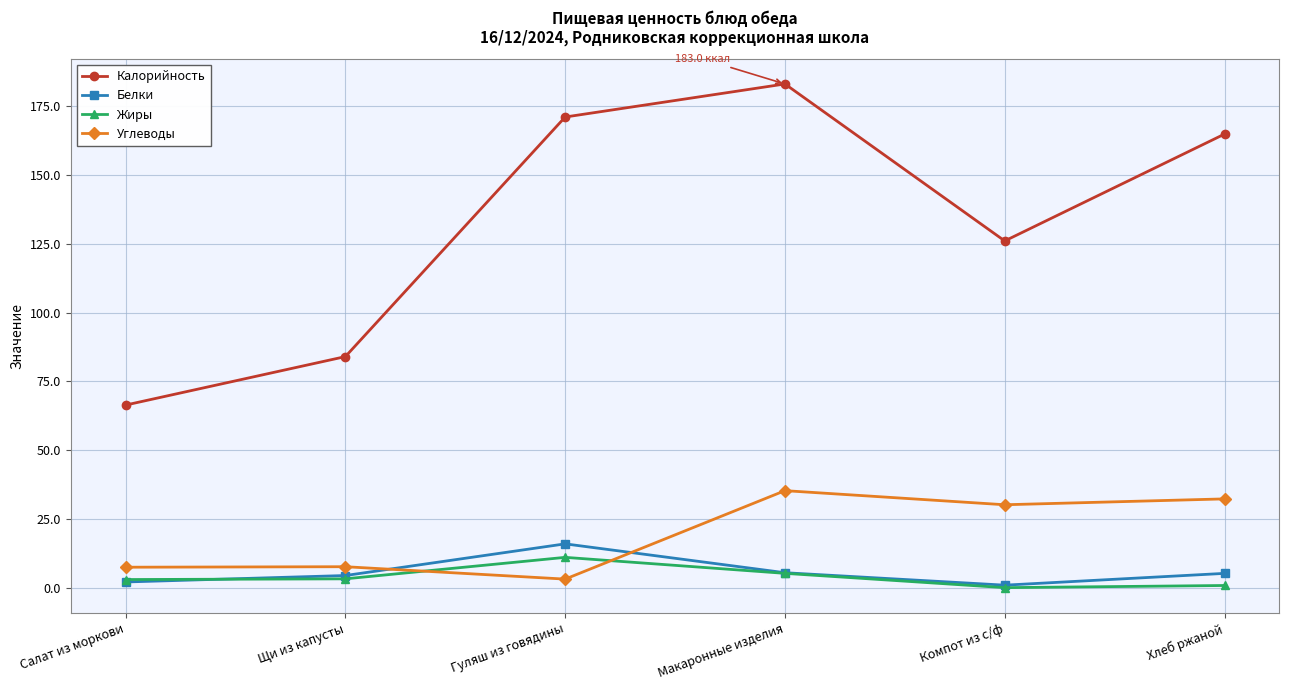

What is the label of the 6th point from the left?

Хлеб ржаной